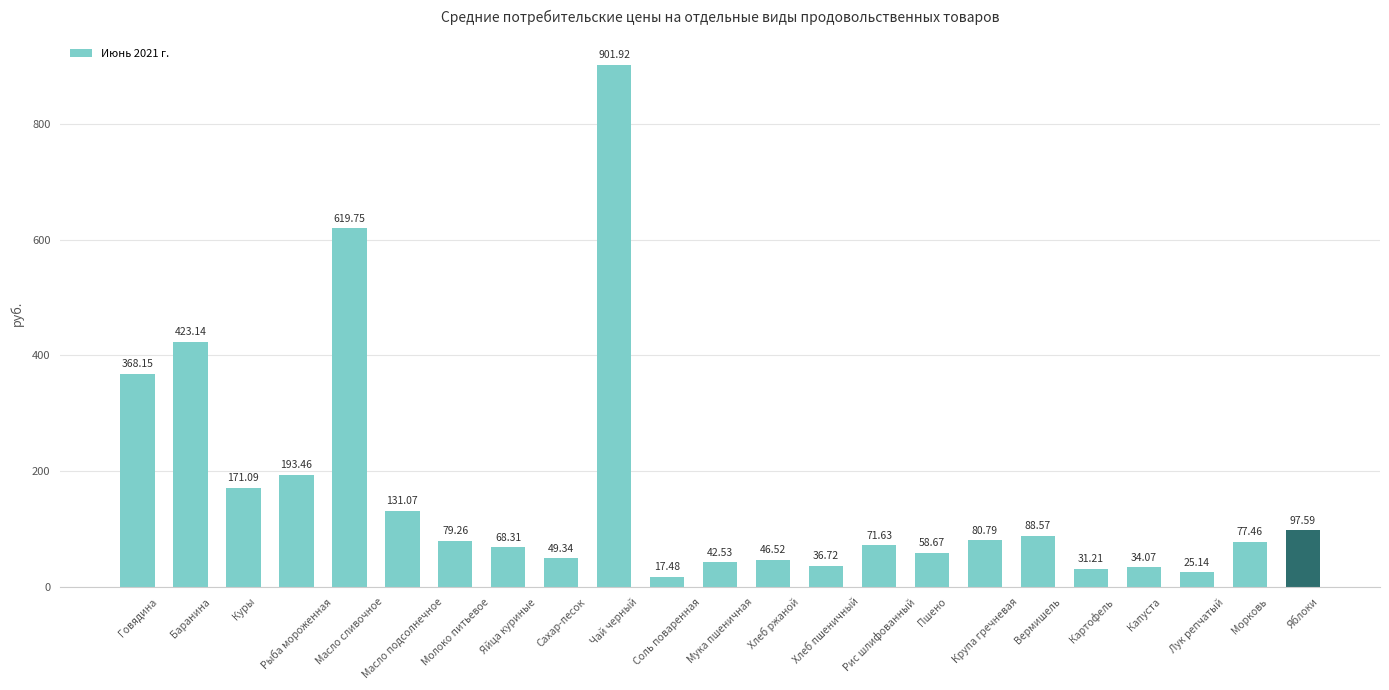

What is the difference between the values at Картофель and Мука пшеничная?

11.3